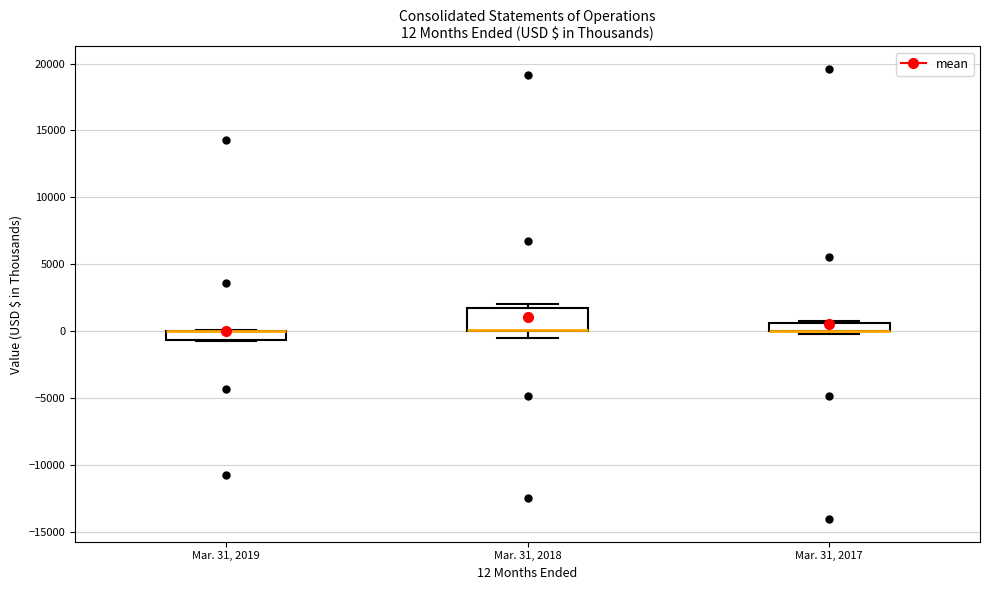

Comparing the boxes themselves (not the whiskers), which one is the tallest?

Mar. 31, 2018